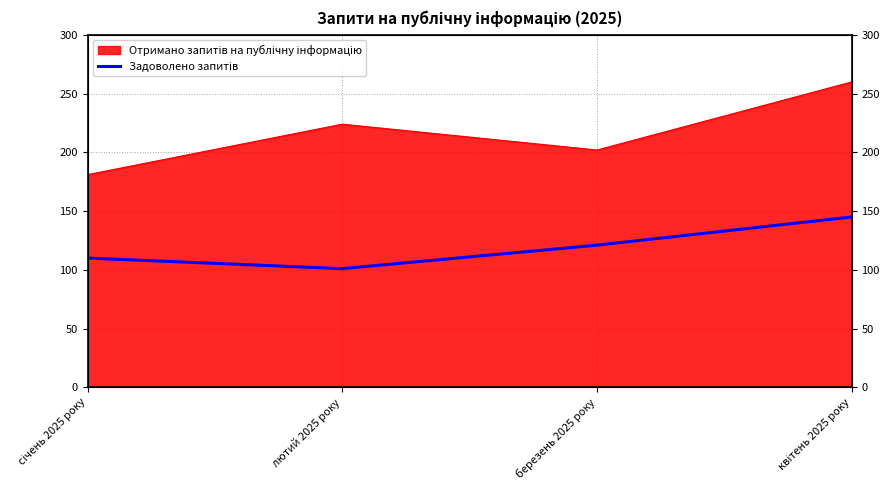

Where is the first local minimum?

лютий 2025 року